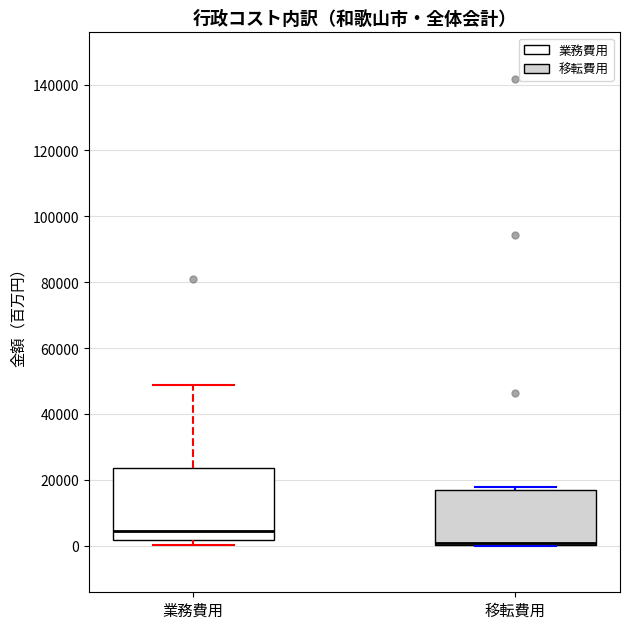

Where does the upper whisker of the box for 業務費用 end on the y-axis? The values are not printed on the chart, so give them approximately, as read against the axis.

48000